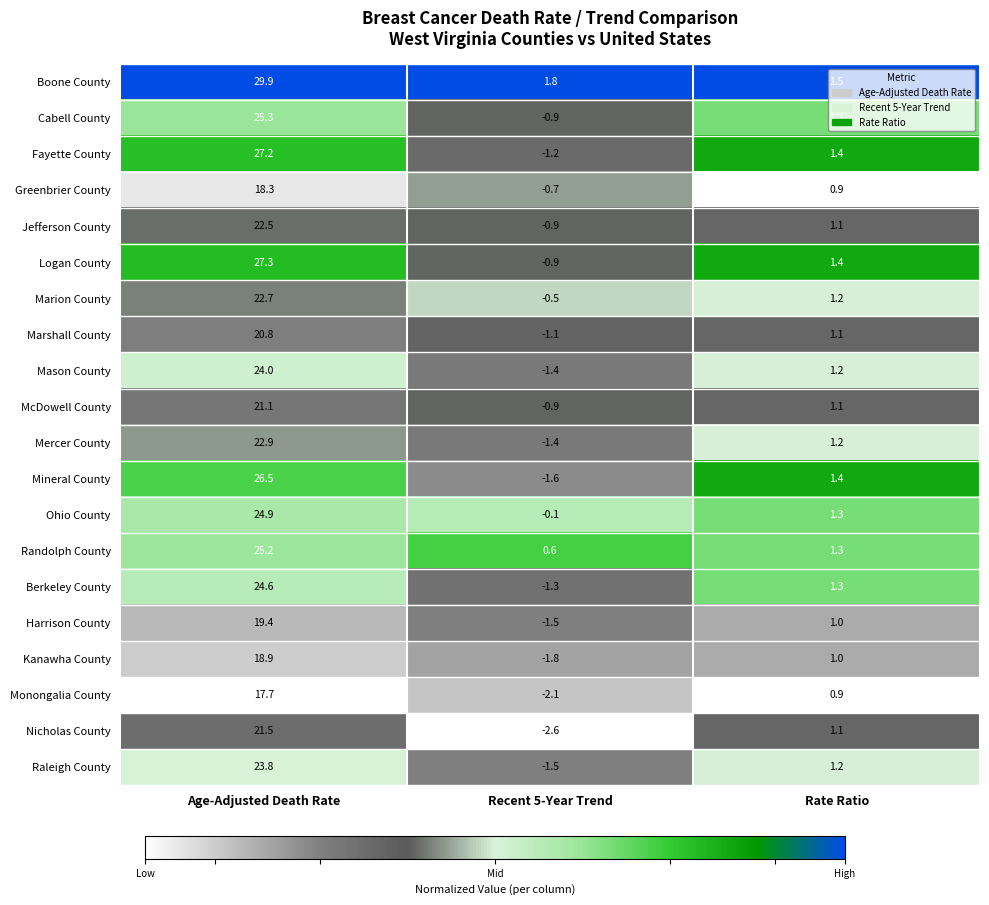

What is the spread (max minus min) of values at Age-Adjusted Death Rate?

12.2